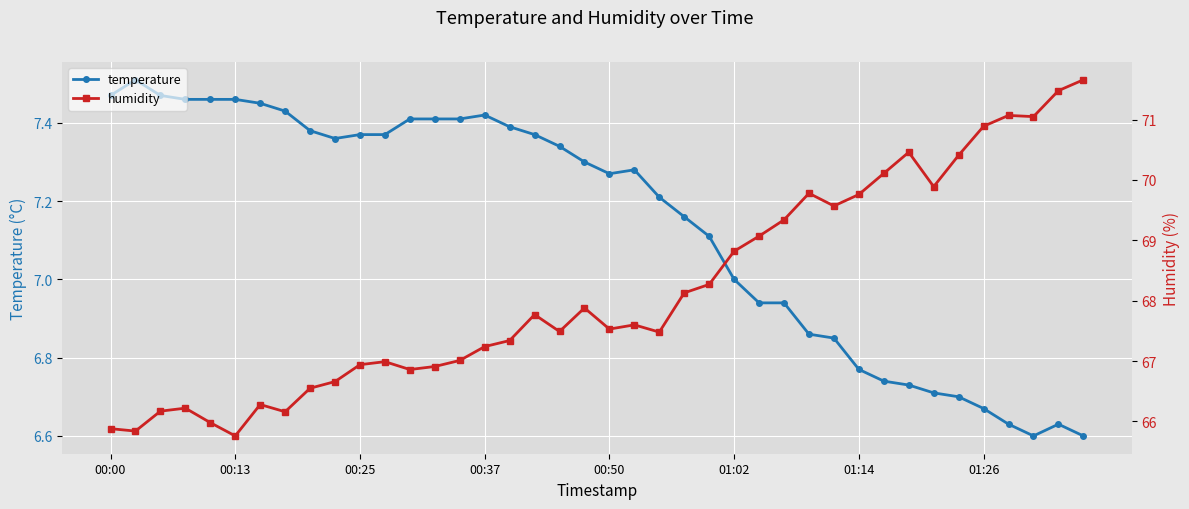

True or false: temperature has more than 2 points higher than both neighbors.

True